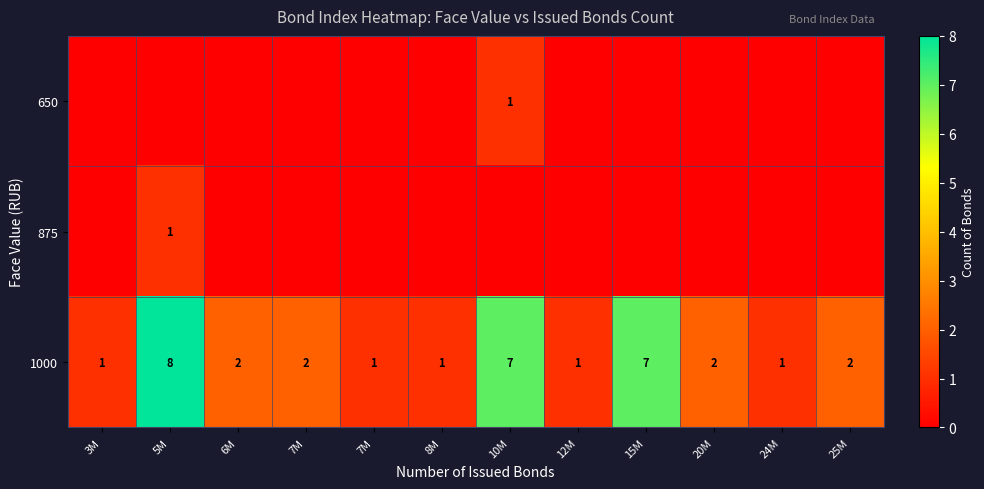

What is the approximate value of 1000 at 5M?

8